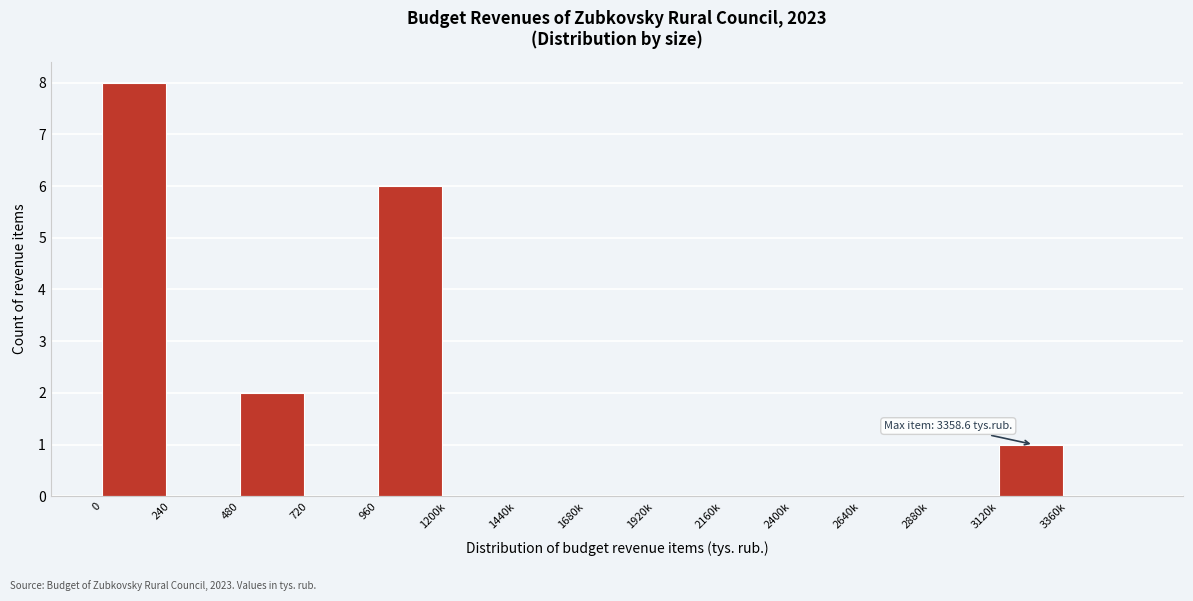

Reading right to left, list all the values displayed in this chart.

3360k=0	3120k=1	2880k=0	2640k=0	2400k=0	2160k=0	1920k=0	1680k=0	1440k=0	1200k=0	960=6	720=0	480=2	240=0	0=8